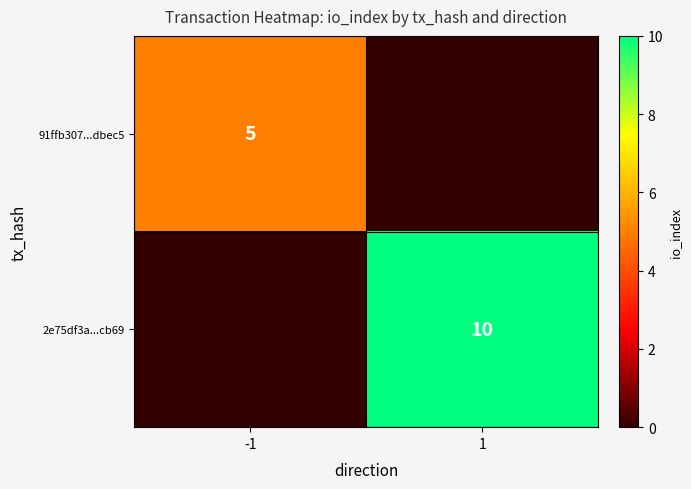

What is the sum of all 2e75df3a...cb69 values?

10